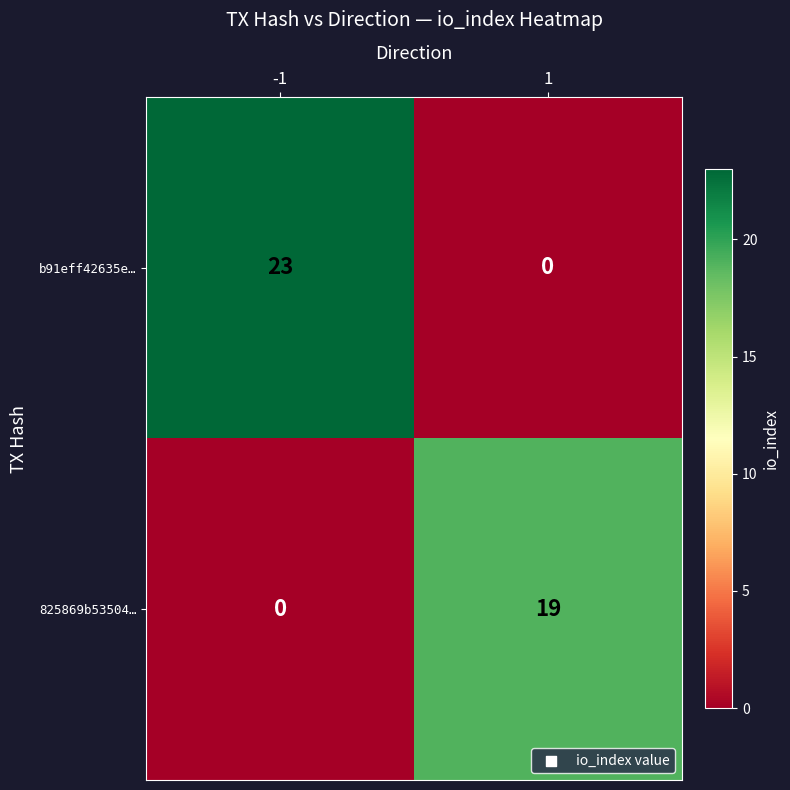

Reading right to left, what are all the values shown in this chart?

b91eff42635e…: 0	23
825869b53504…: 19	0